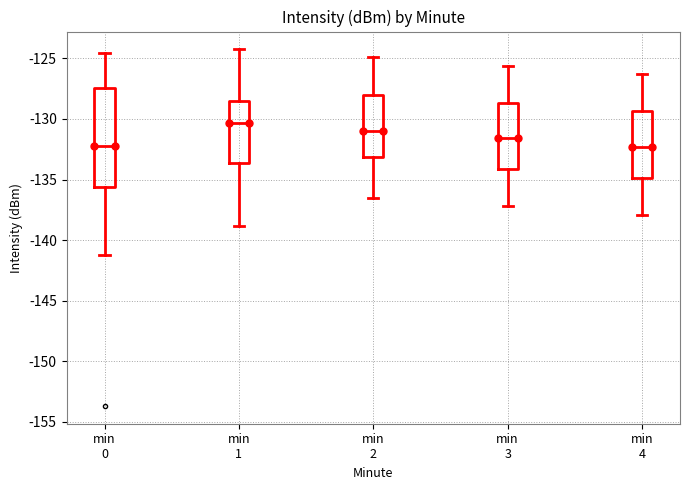

Which box is the tallest, from its lower edge to its upper edge?

min 0